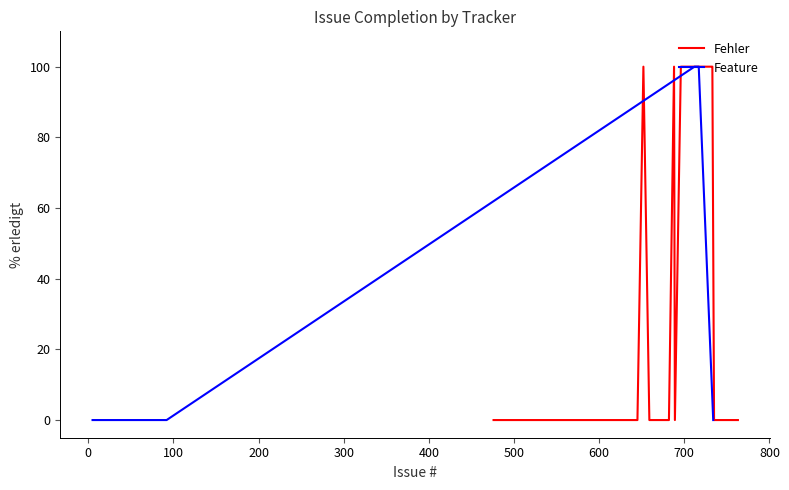

What is the maximum value for Fehler?

100